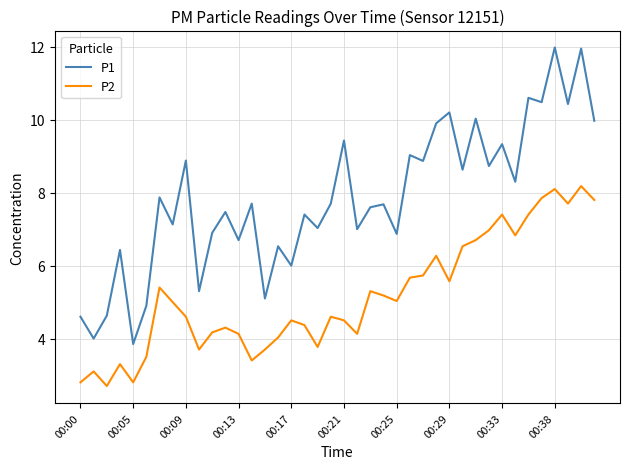

Which series has the largest range (max minus min)?

P1